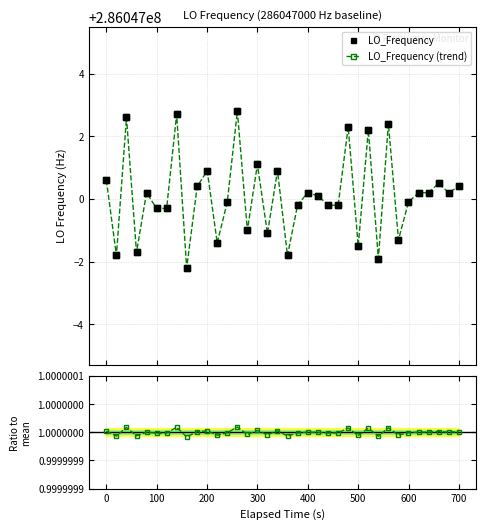

What is the maximum value for LO_Frequency?

286047002.8